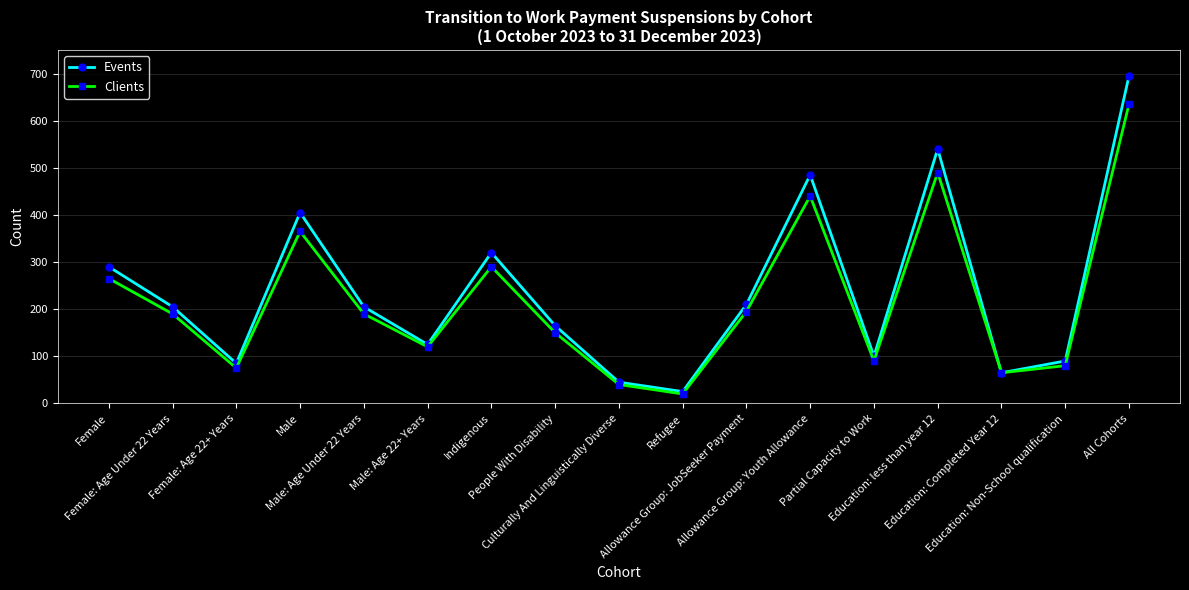

What is the difference between the maximum and minimum values in the Clients series?

615